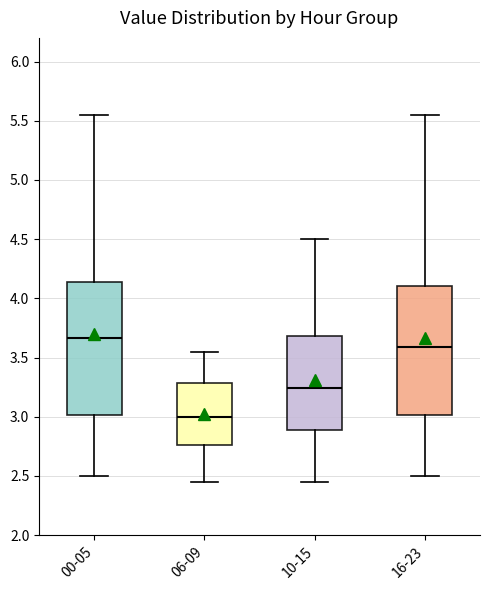

Reading left to right, read every box against the y-axis: the position of its median line, the range the box covers, and the ends of its whiskers. The values are not printed on the chart, so give them approximately, as read against the axis.

00-05: median 3.65, box 3.00 to 4.15, whiskers 2.50 to 5.55
06-09: median 3.00, box 2.75 to 3.30, whiskers 2.45 to 3.55
10-15: median 3.25, box 2.90 to 3.70, whiskers 2.45 to 4.50
16-23: median 3.60, box 3.00 to 4.10, whiskers 2.50 to 5.55